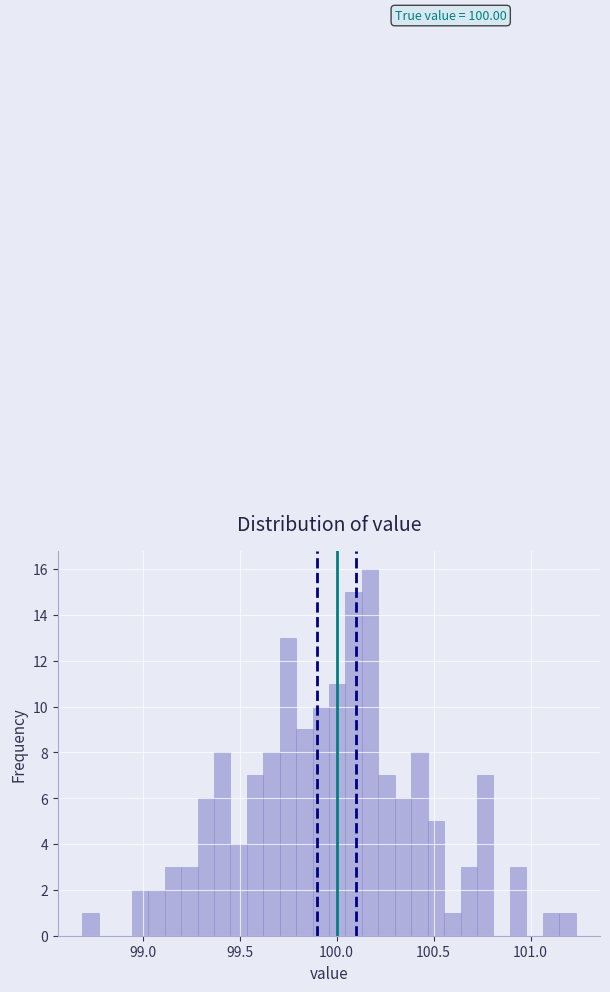

Around what value on the x-axis is the tallest bar? Give the approximate position of its centre, as read against the axis.

100.15